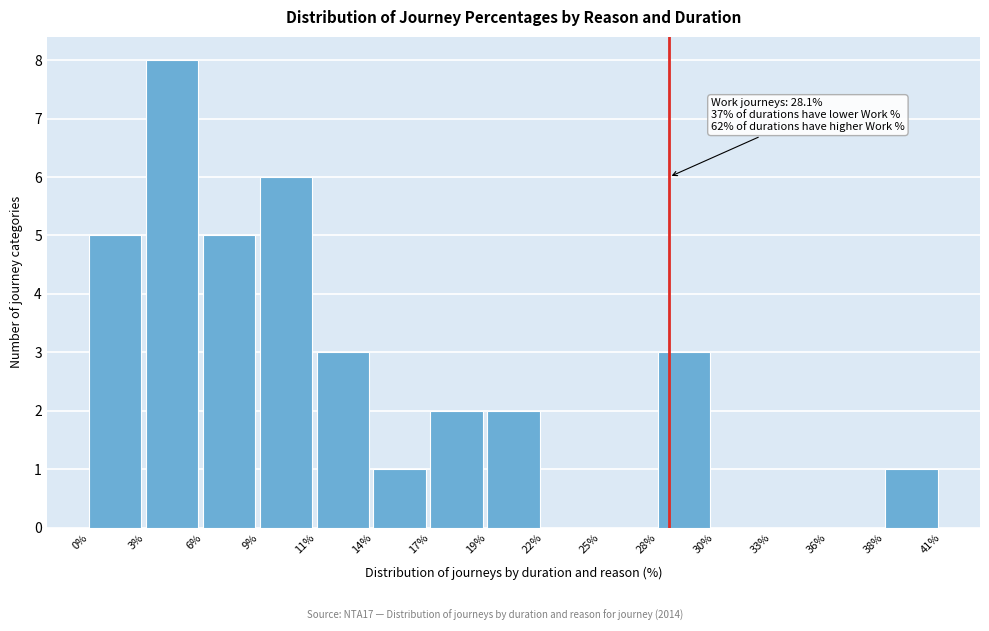

Reading left to right, list all the values displayed in this chart.

0%=5	3%=8	6%=5	9%=6	11%=3	14%=1	17%=2	19%=2	22%=0	25%=0	28%=3	30%=0	33%=0	36%=0	38%=1